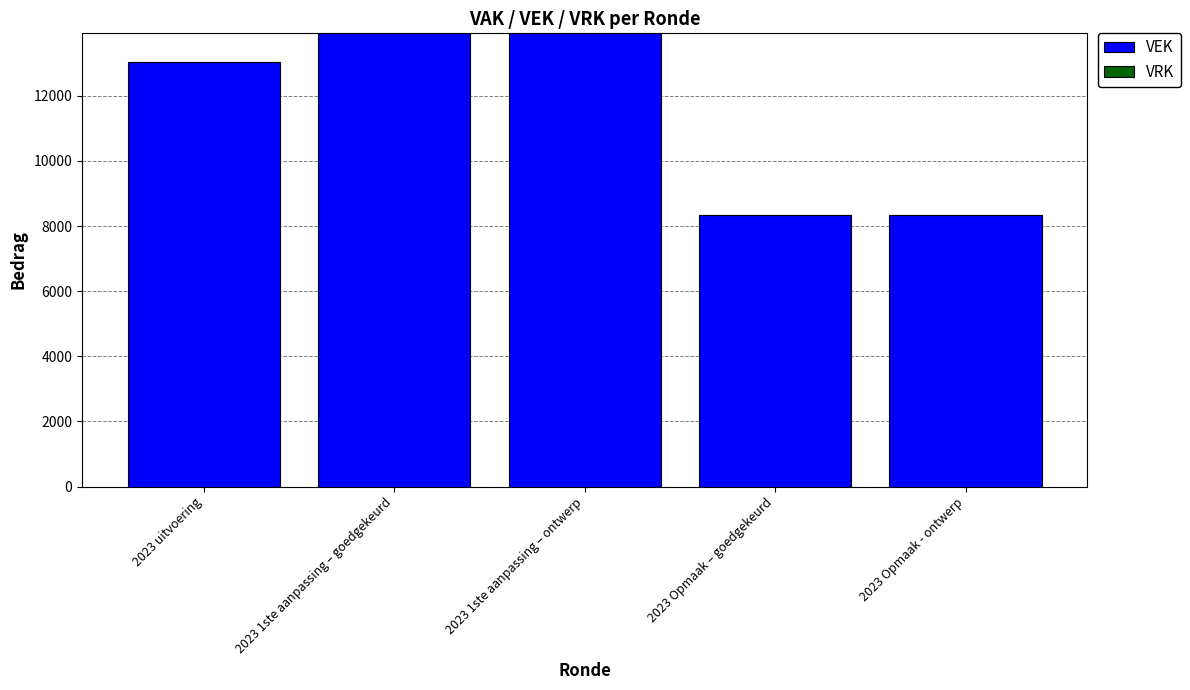

What is the difference between the second highest and second lowest values?

5564